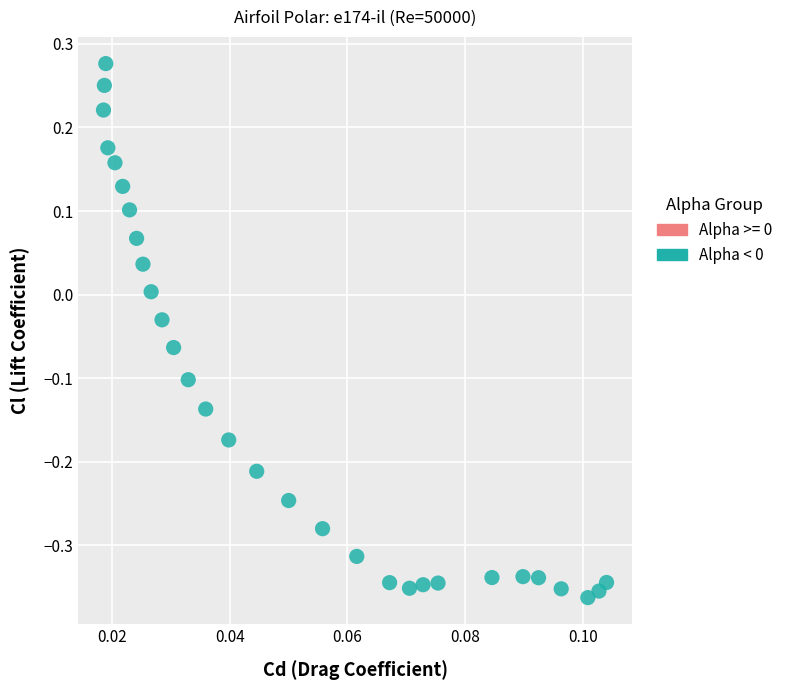

What is the range of Y values (max minus min)?

0.6